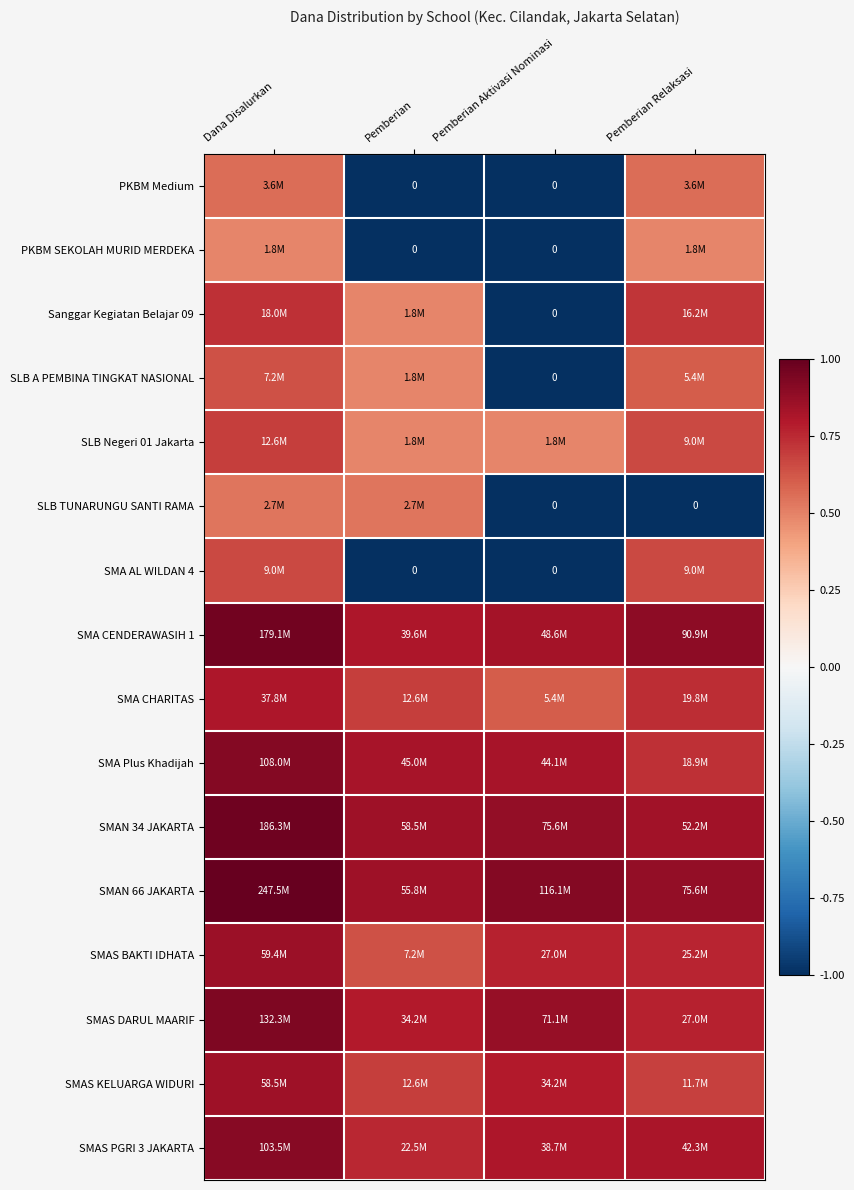

List the series in order of their peak value, lowest first.

PKBM SEKOLAH MURID MERDEKA, SLB TUNARUNGU SANTI RAMA, PKBM Medium, SLB A PEMBINA TINGKAT NASIONAL, SMA AL WILDAN 4, SLB Negeri 01 Jakarta, Sanggar Kegiatan Belajar 09, SMA CHARITAS, SMAS KELUARGA WIDURI, SMAS BAKTI IDHATA, SMAS PGRI 3 JAKARTA, SMA Plus Khadijah, SMAS DARUL MAARIF, SMA CENDERAWASIH 1, SMAN 34 JAKARTA, SMAN 66 JAKARTA